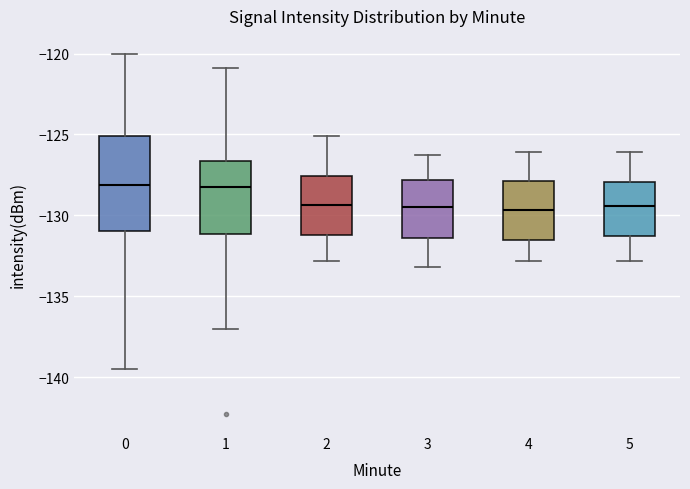

Where does the median line of the box at x = 0 sit on the y-axis? The values are not printed on the chart, so give them approximately, as read against the axis.

-128.0